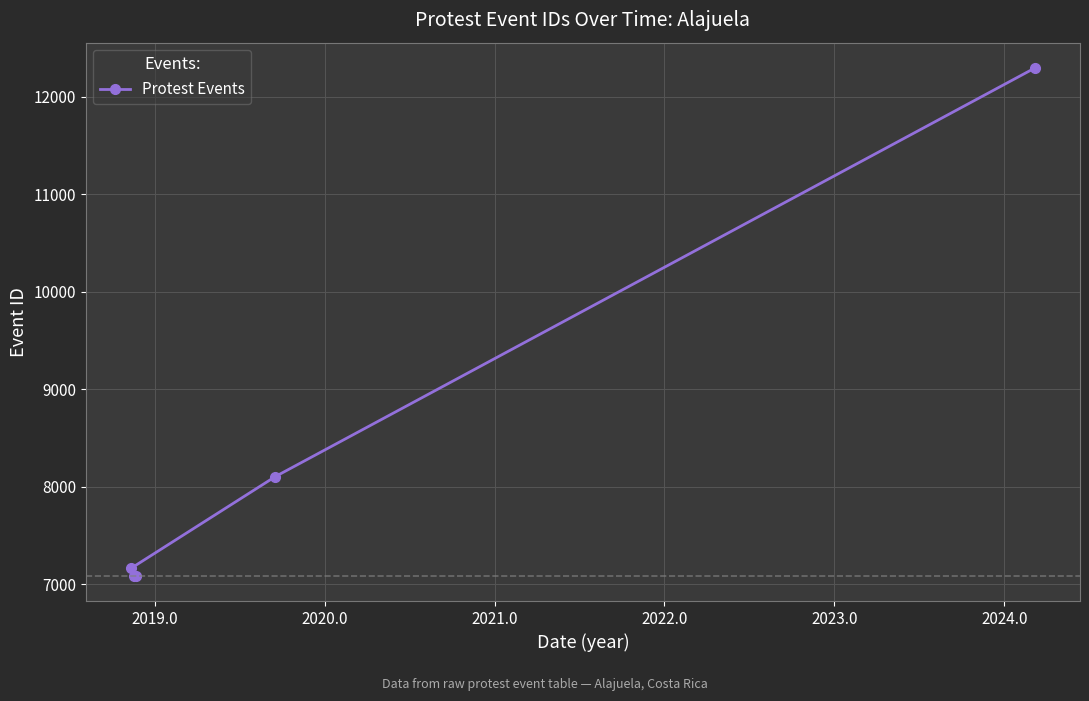

What is the average value?

8347